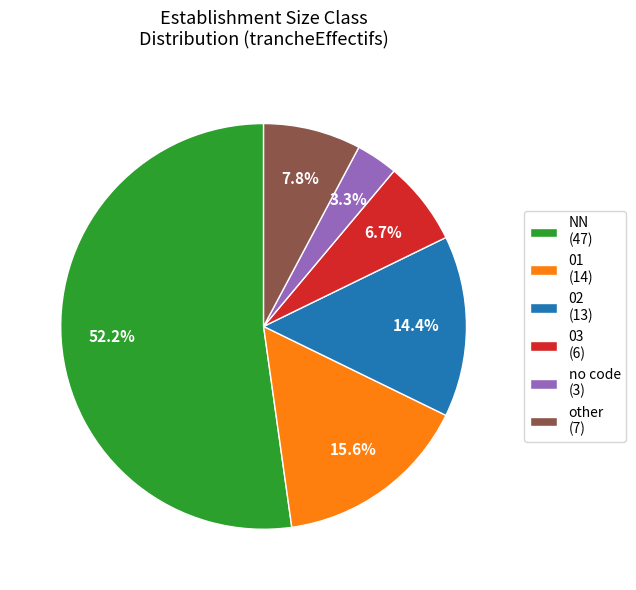

How many slices are in this pie chart?

6